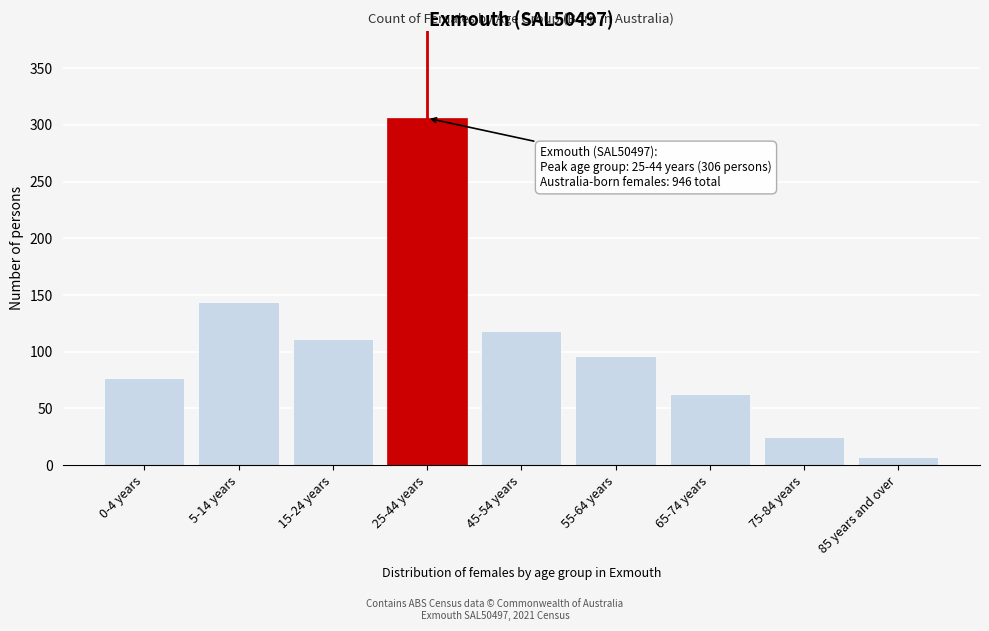

Reading right to left, what are all the values shown in this chart?

7	25	63	96	118	306	111	144	77